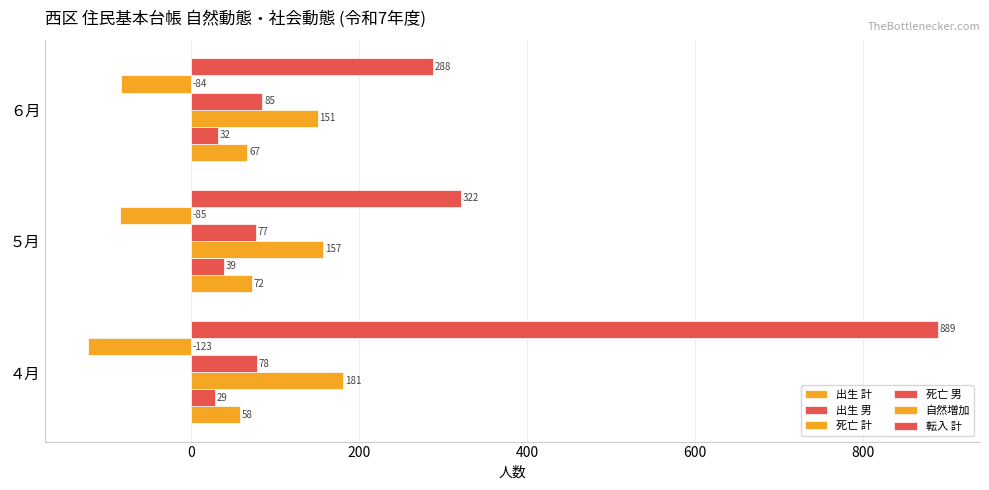

How many data points in 自然増加 are less than -85?

1